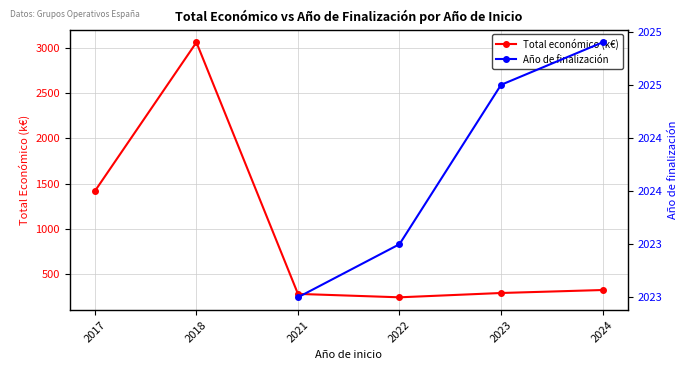

Is the value of Total económico (k€) at 2022 greater than the value of Año de finalización at 2022?

No